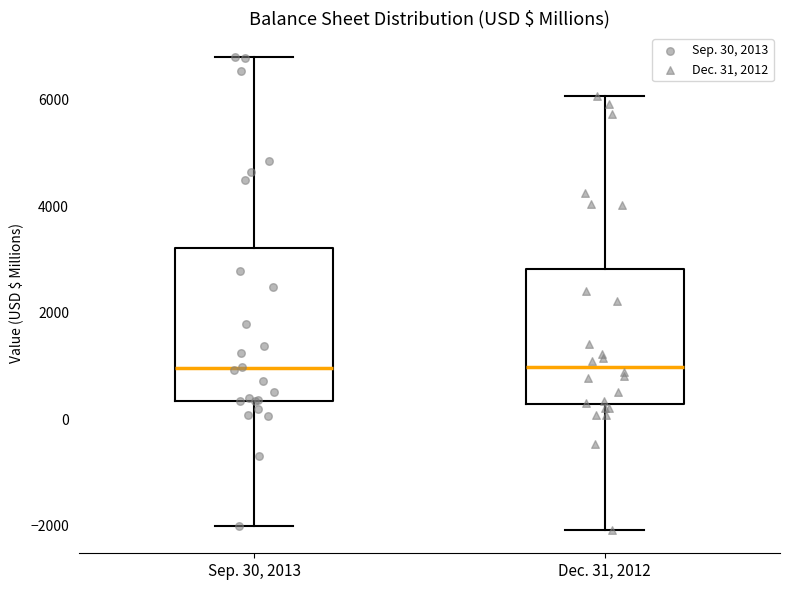

Where does the median line of the box for Dec. 31, 2012 sit on the y-axis? The values are not printed on the chart, so give them approximately, as read against the axis.

1000